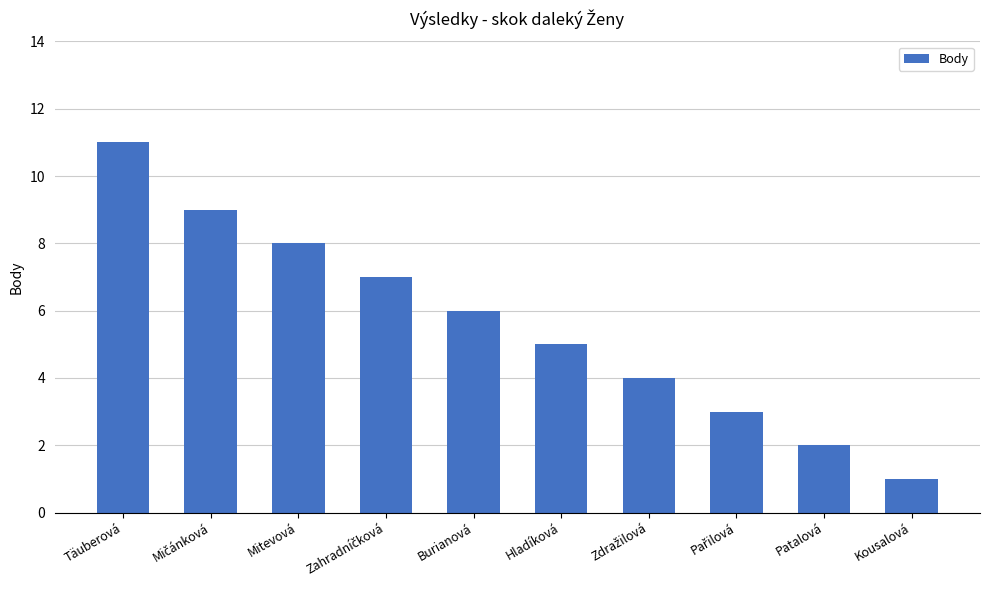

Which category has the lowest value across all series?

Kousalová